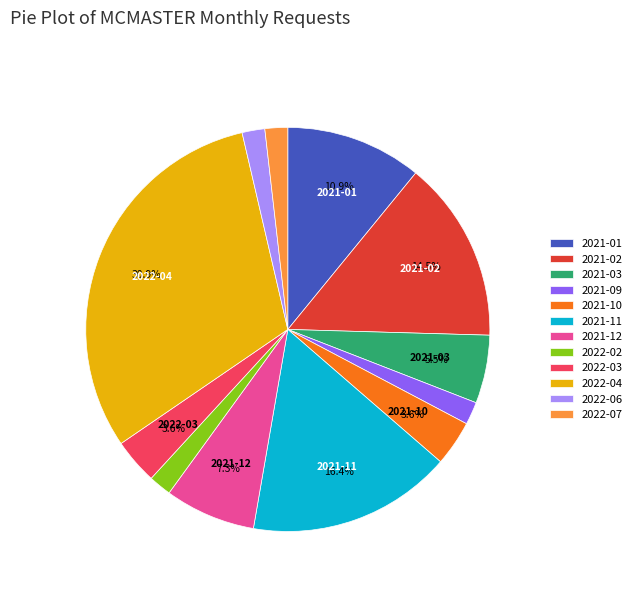

To the nearest percent, what is the average slice percentage?

8%